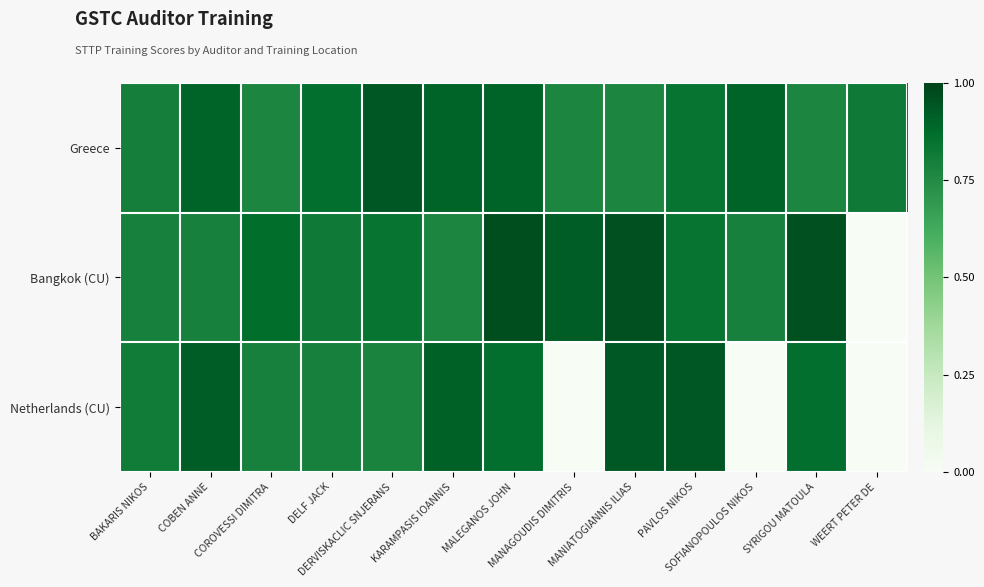

Which series has the widest spread of values?

Bangkok (CU)